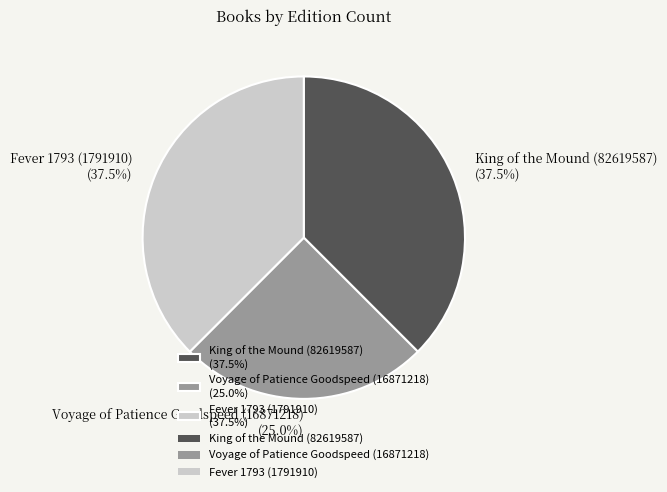

What percentage do Fever 1793 (1791910) and Voyage of Patience Goodspeed (16871218) together represent?

62.5%